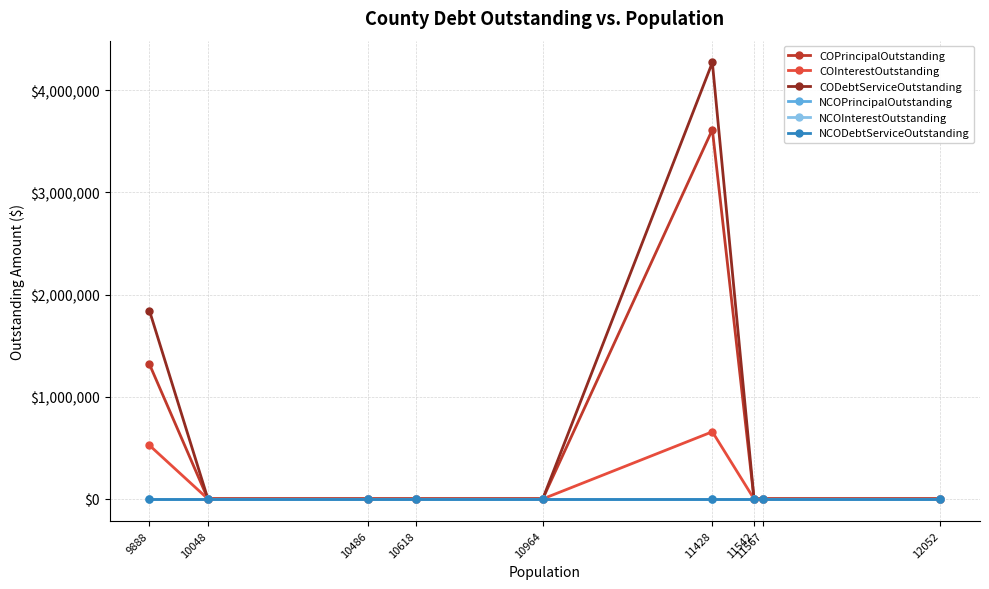

Is the value of NCOInterestOutstanding at 9888 greater than the value of COInterestOutstanding at 10964?

No